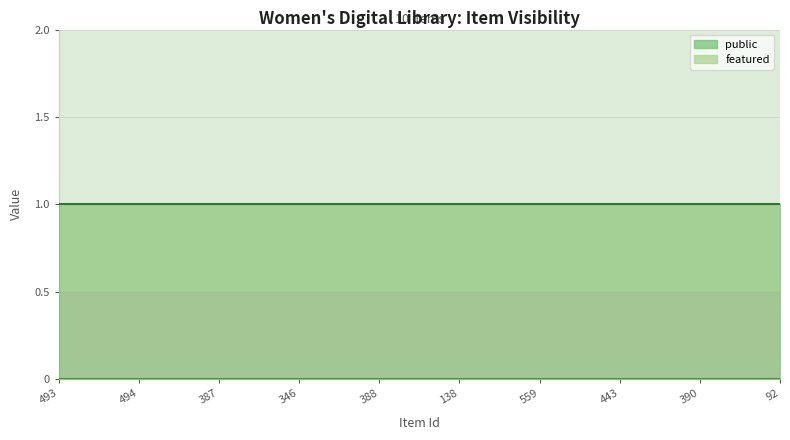

Reading right to left, what are all the values shown in this chart?

public: 1	1	1	1	1	1	1	1	1	1
featured: 0	0	0	0	0	0	0	0	0	0